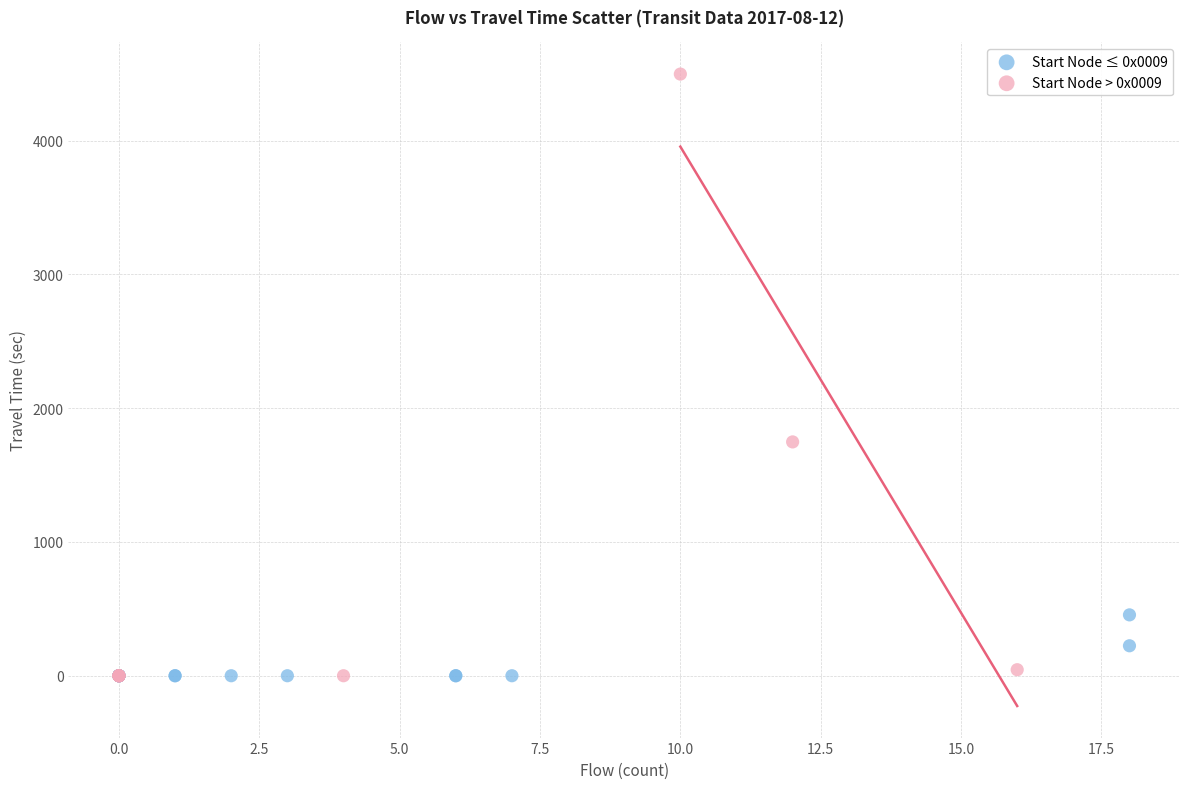

Which series reaches the maximum Y coordinate?

Start Node > 0x0009